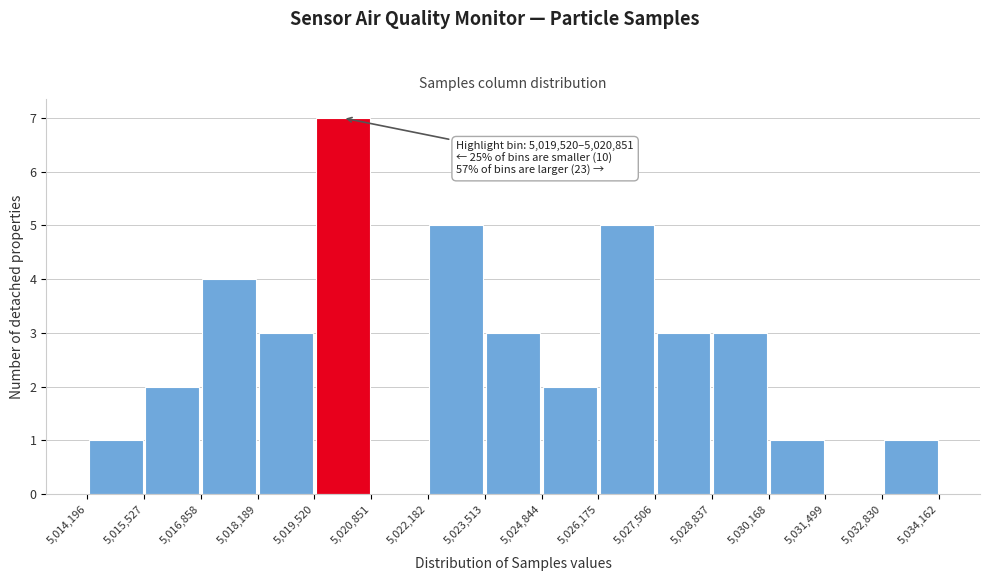

Over which range of the x-axis is the bar tallest?

5,019,520 to 5,020,851